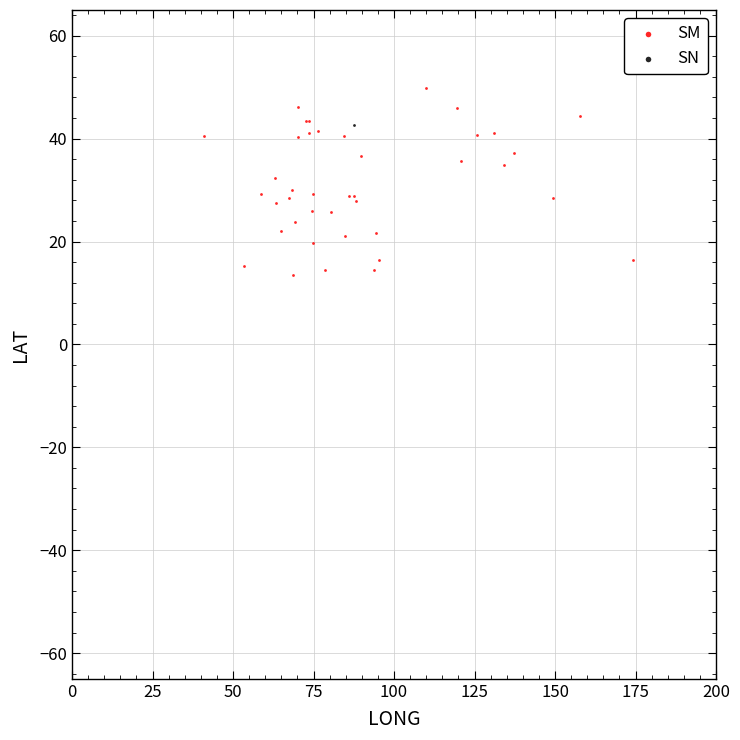

What are all the series names shown in the legend?

SM, SN